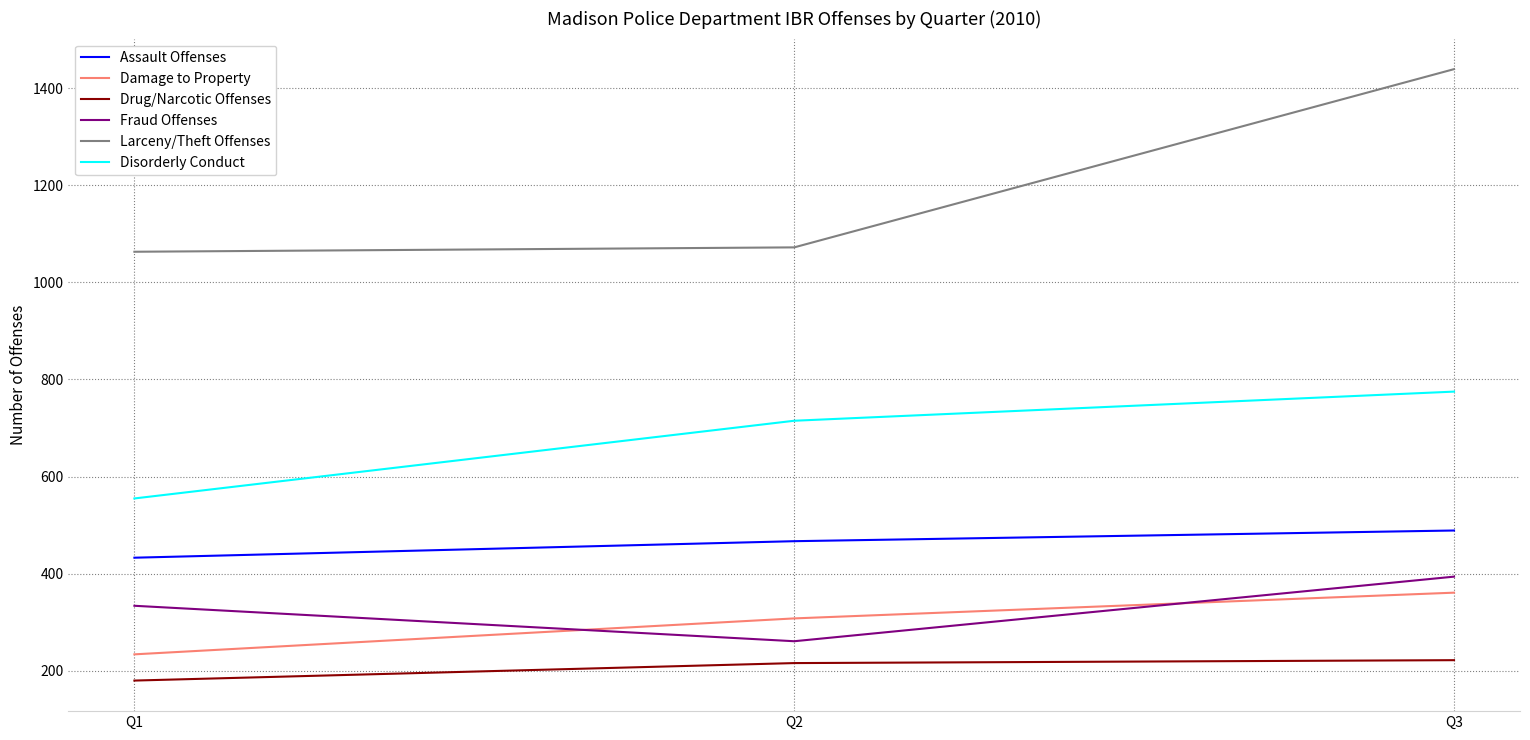

True or false: Assault Offenses has a value of 467 at Q2.

True